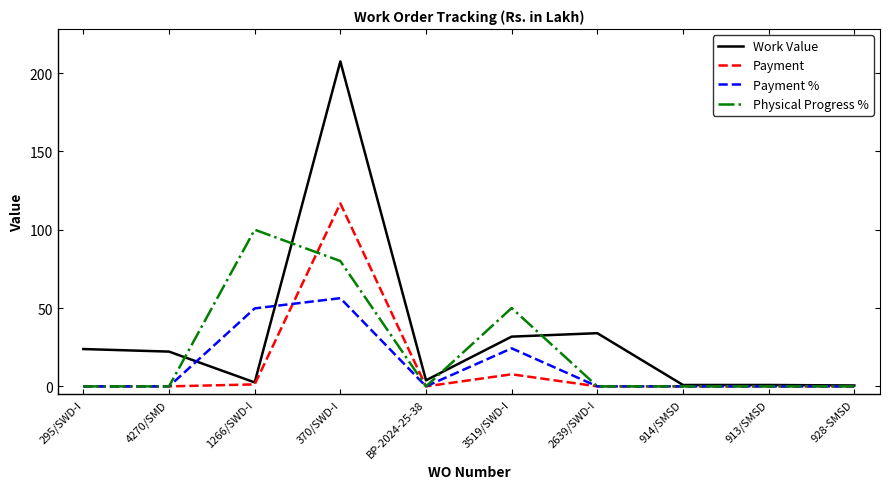

The Work Value series shows 3.9 at BP-2024-25-38. True or false?

True